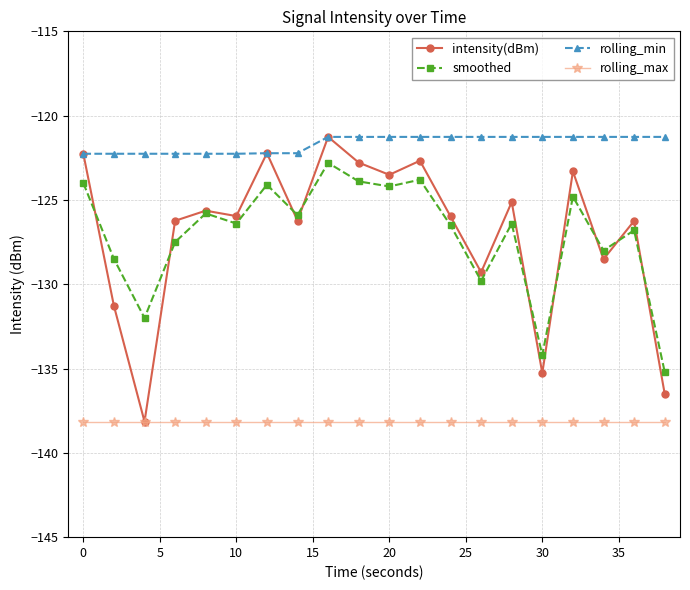

Which series has the largest total across all categories?

rolling_min